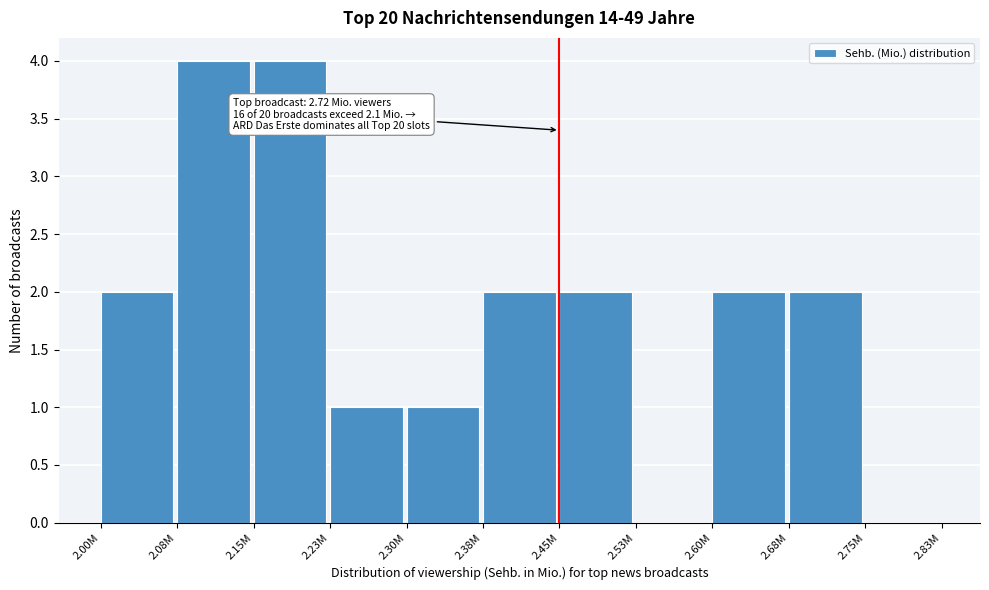

Reading left to right, transcribe all the data shown in this chart.

2.00M=2	2.08M=4	2.15M=4	2.23M=1	2.30M=1	2.38M=2	2.45M=2	2.53M=0	2.60M=2	2.68M=2	2.75M=0